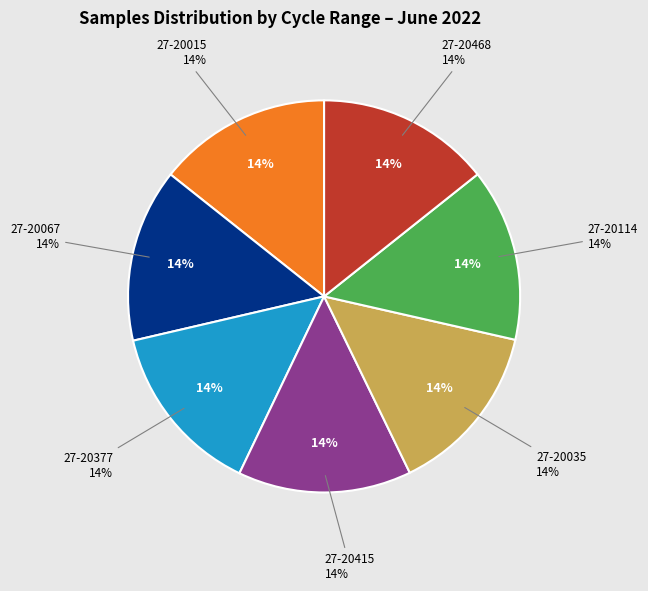

Which category has the smallest portion of the pie?

27-20035